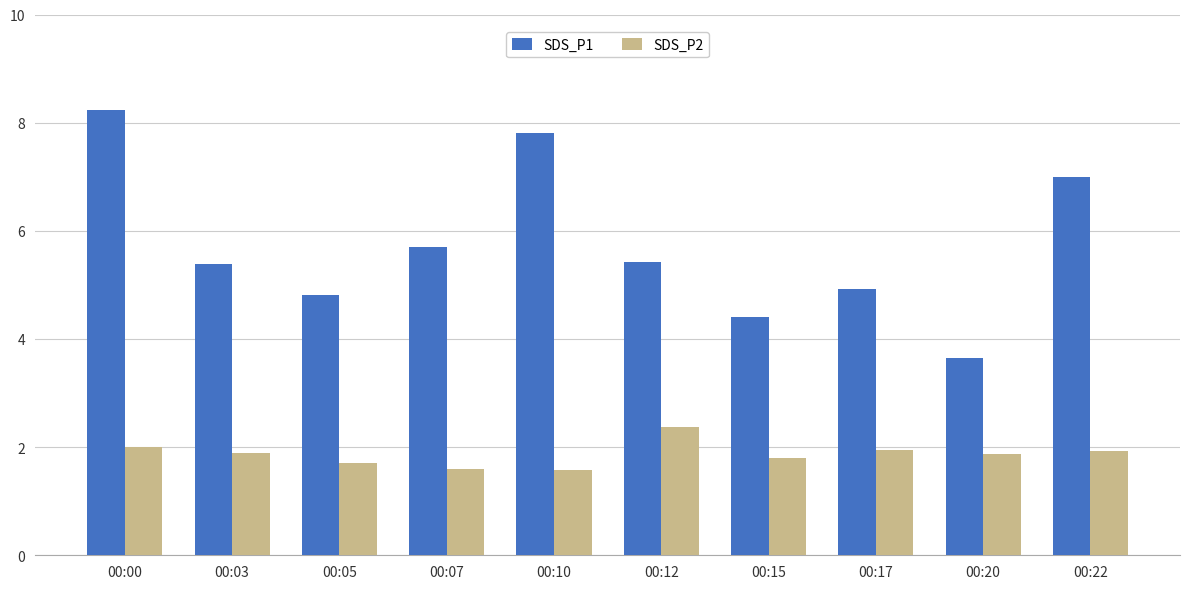

What is the approximate value of SDS_P2 at 00:00?

2.0